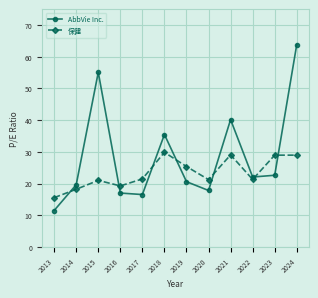

Rank the series by their maximum value, from lowest to highest.

保健, AbbVie Inc.